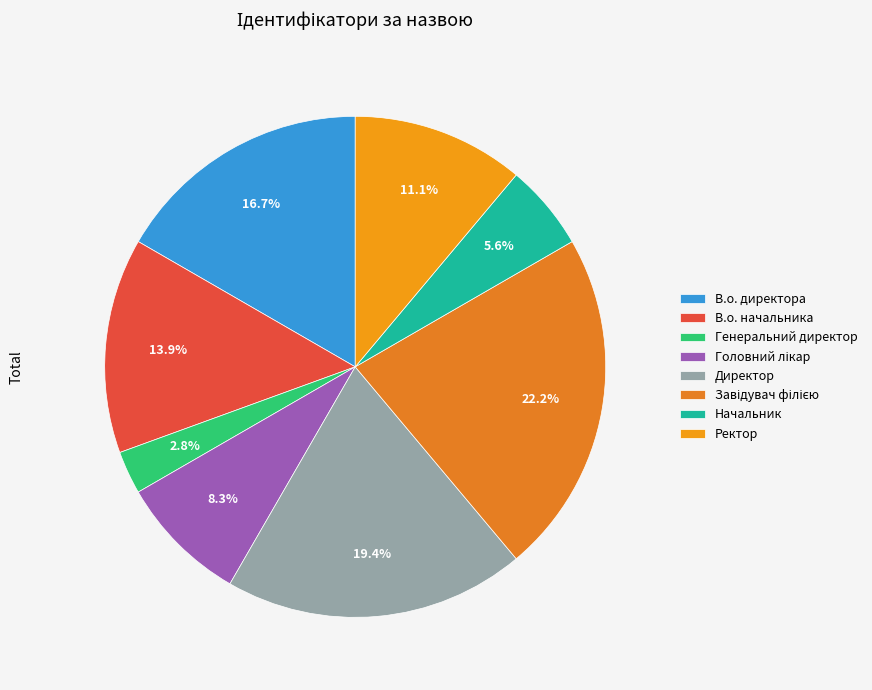

Which category has the smallest portion of the pie?

Генеральний директор